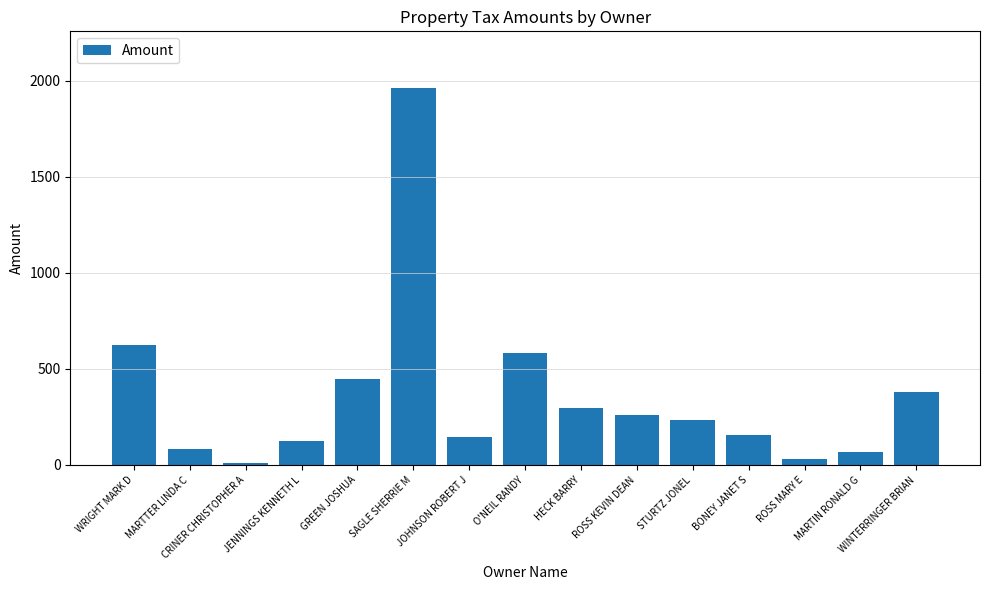

What is the label of the 10th bar from the right?

SAGLE SHERRIE M